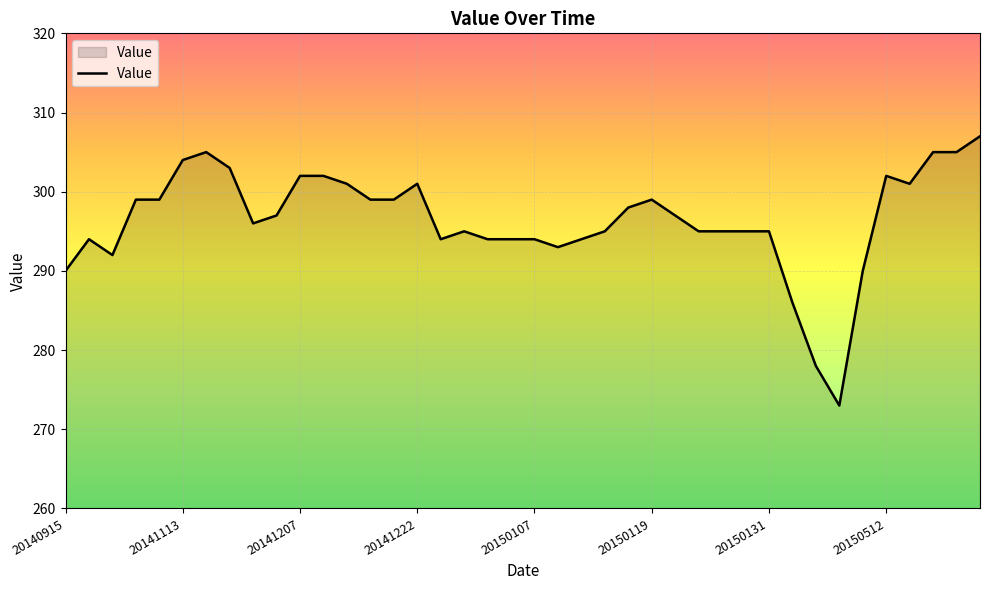

What is the difference between the maximum and minimum values?

34